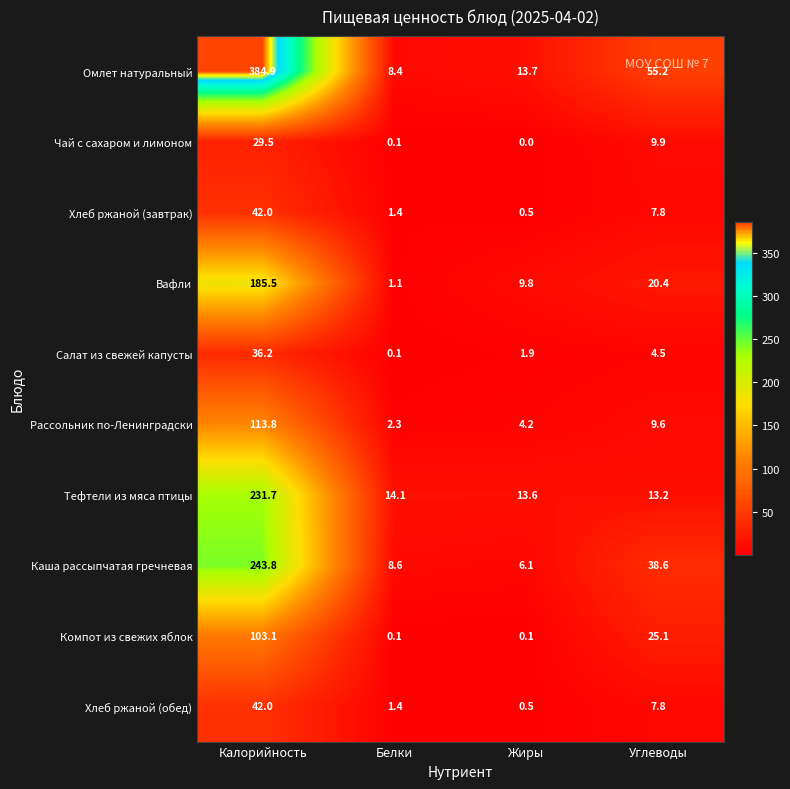

What is the sum of all Вафли values?

216.8